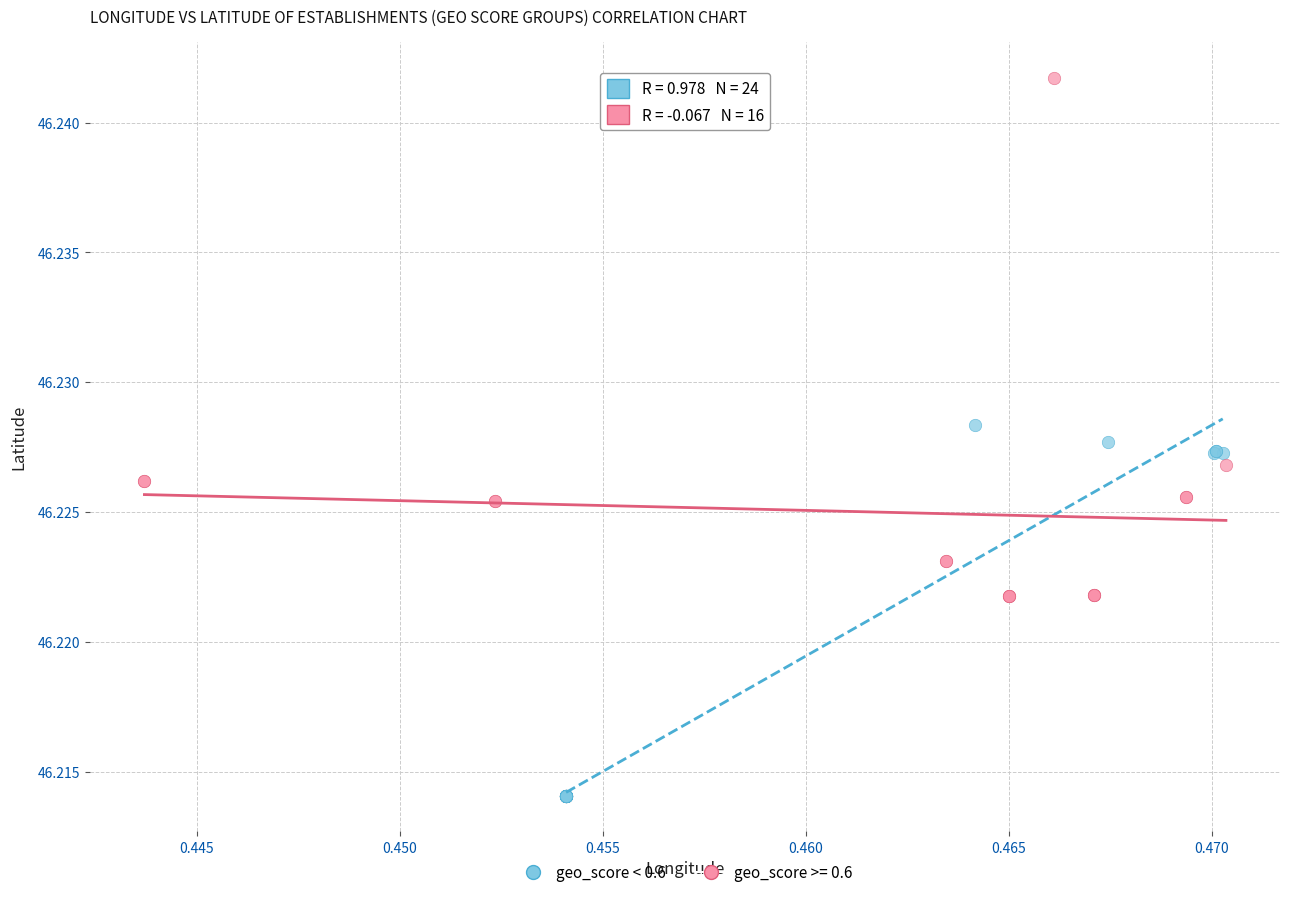

Which series reaches the maximum Y coordinate?

geo_score >= 0.6